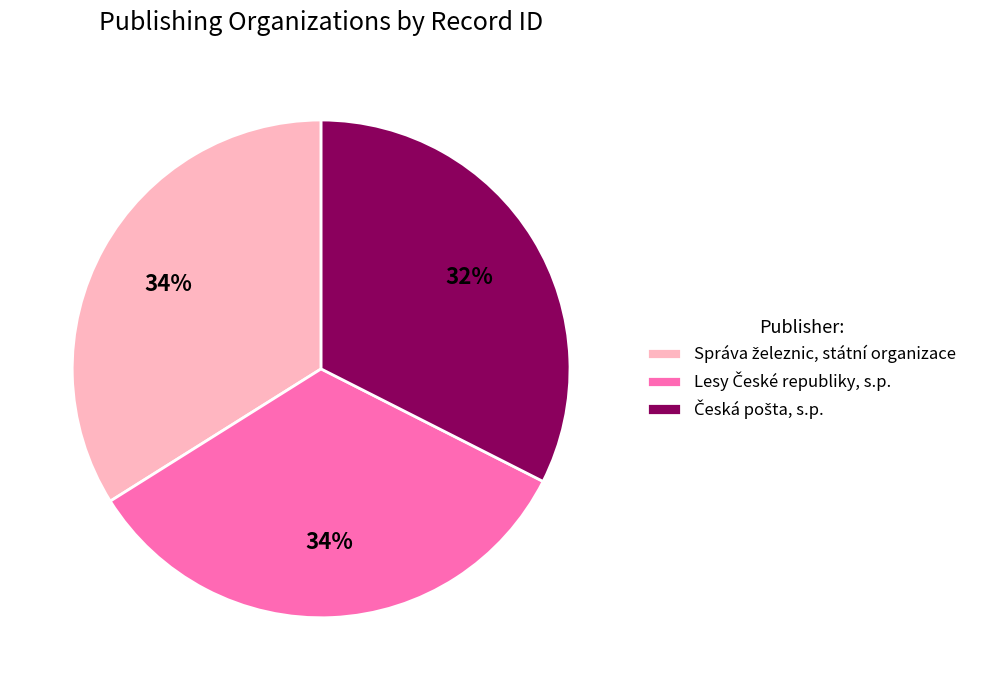

To the nearest percent, what is the average slice percentage?

33%